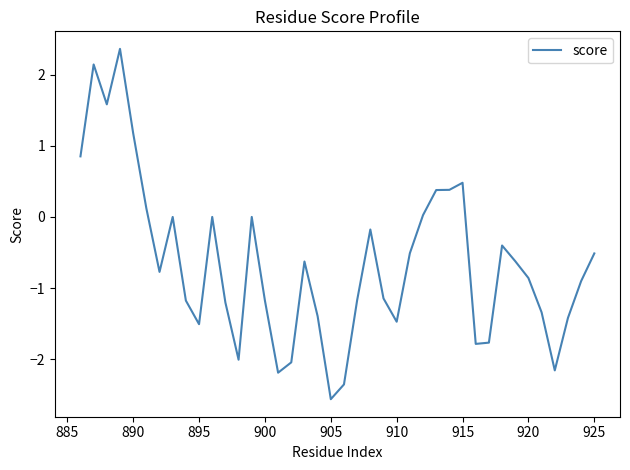

What is the difference between the maximum and minimum values?

4.9